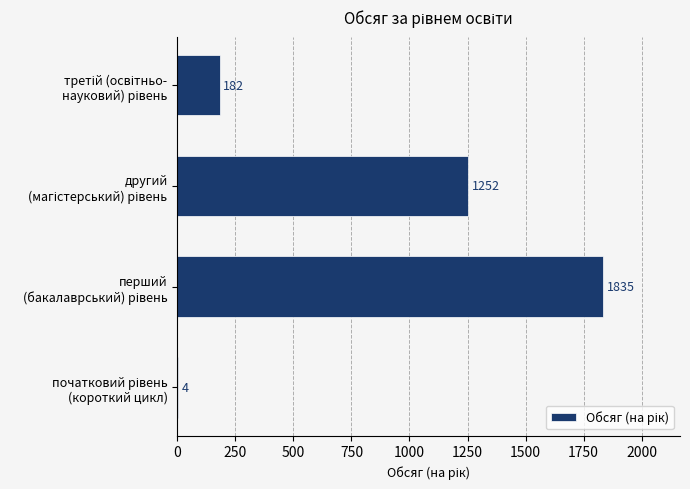

What is the maximum value shown in the chart?

1835